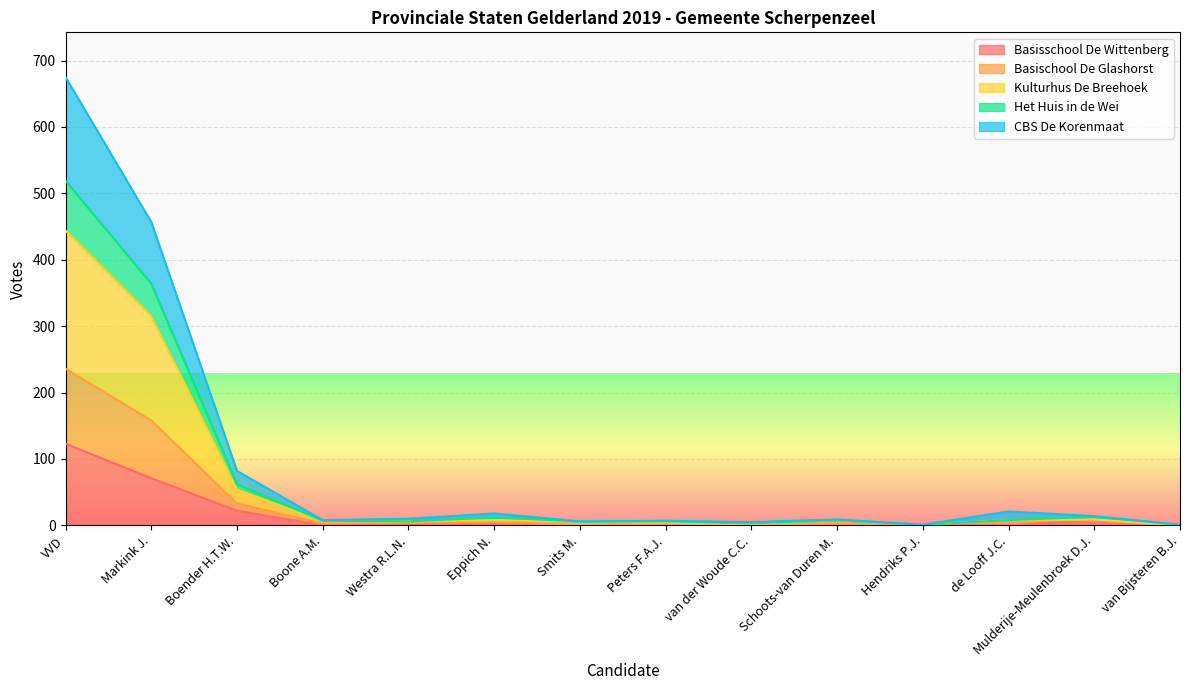

What is the label of the 8th point from the right?

Smits M.